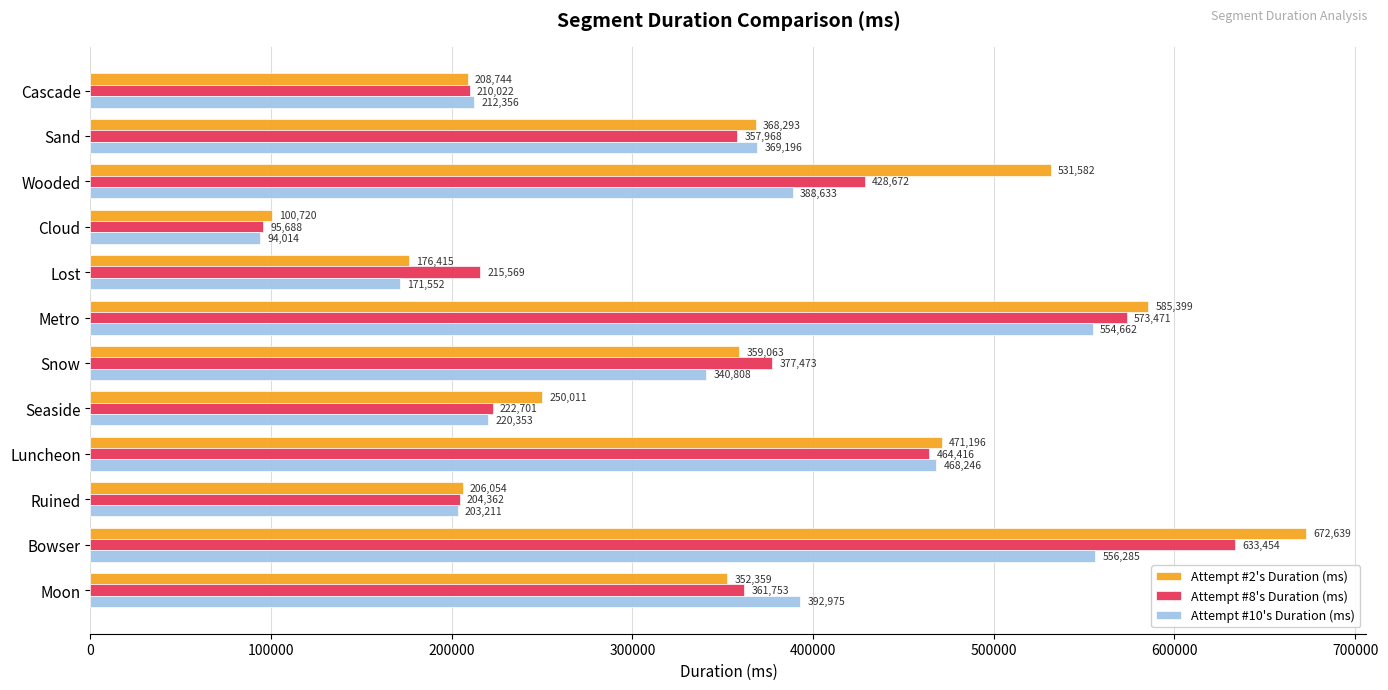

What is the lowest value of the Attempt #10's Duration (ms) series?

94014